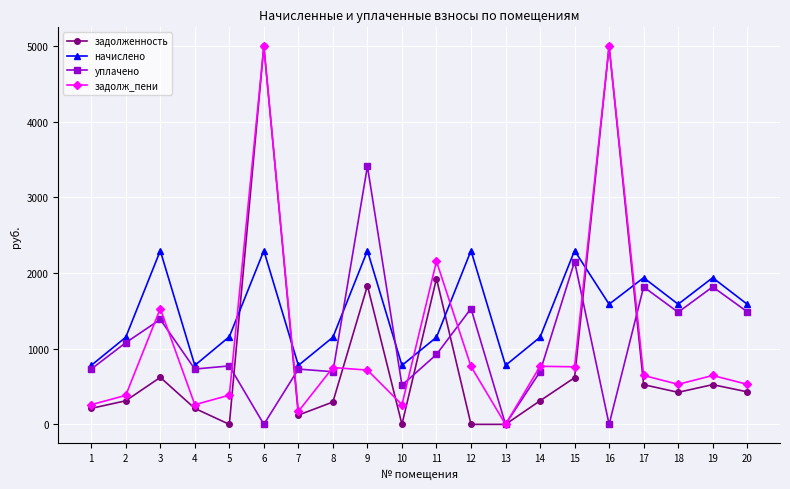

How many interior local peaks does the задолженность series have?

6